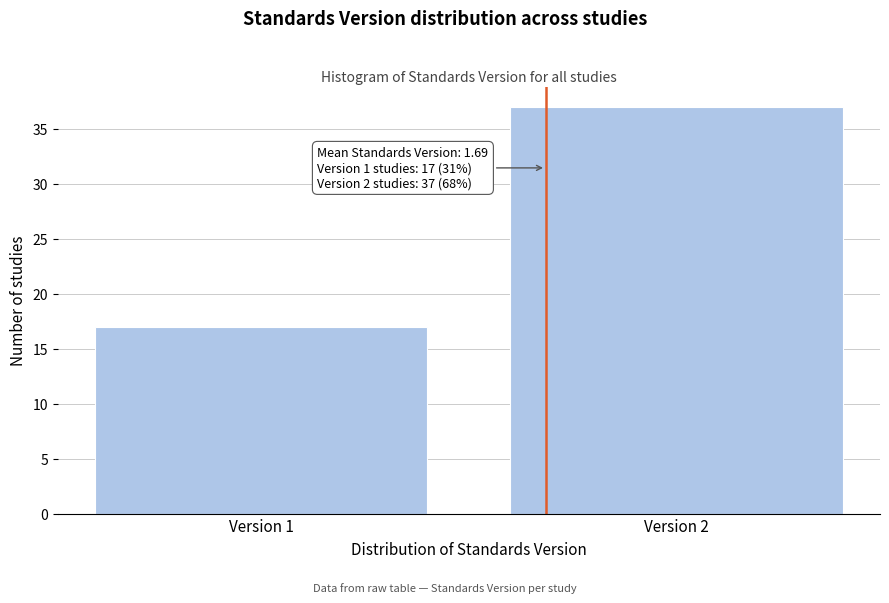

Reading right to left, what are all the values shown in this chart?

Version 2=37	Version 1=17